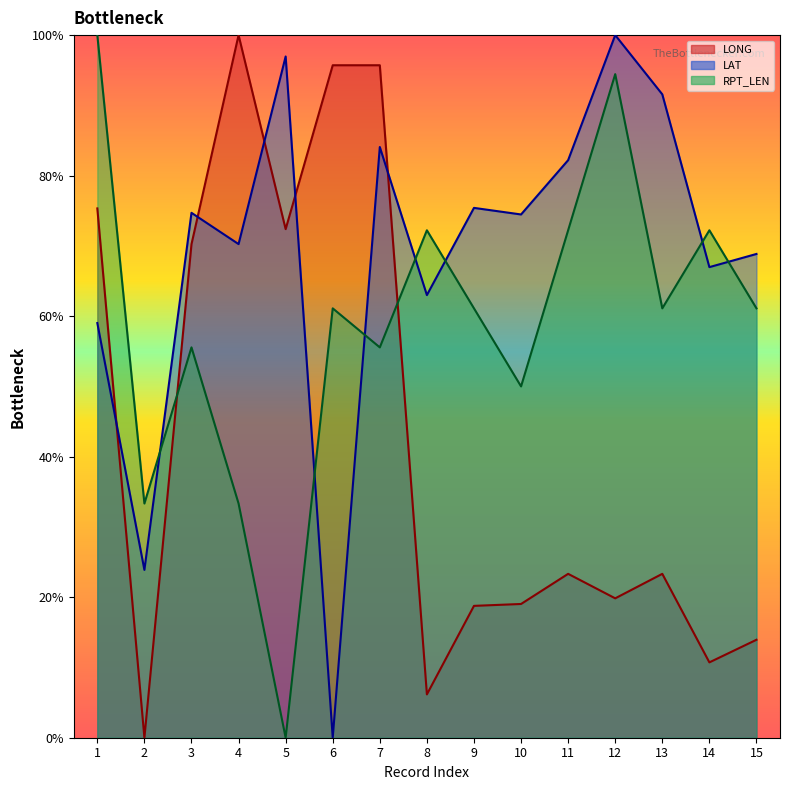

Reading right to left, transcribe all the data shown in this chart.

LONG: 13.9	10.7	23.3	19.8	23.3	19.0	18.8	6.2	95.7	95.7	72.4	100.0	70.2	0.0	75.3
LAT: 68.9	67.0	91.6	100.0	82.2	74.5	75.4	63.0	84.1	0.0	97.0	70.3	74.7	23.9	59.0
RPT_LEN: 61.1	72.2	61.1	94.4	72.2	50.0	61.1	72.2	55.6	61.1	0.0	33.3	55.6	33.3	100.0